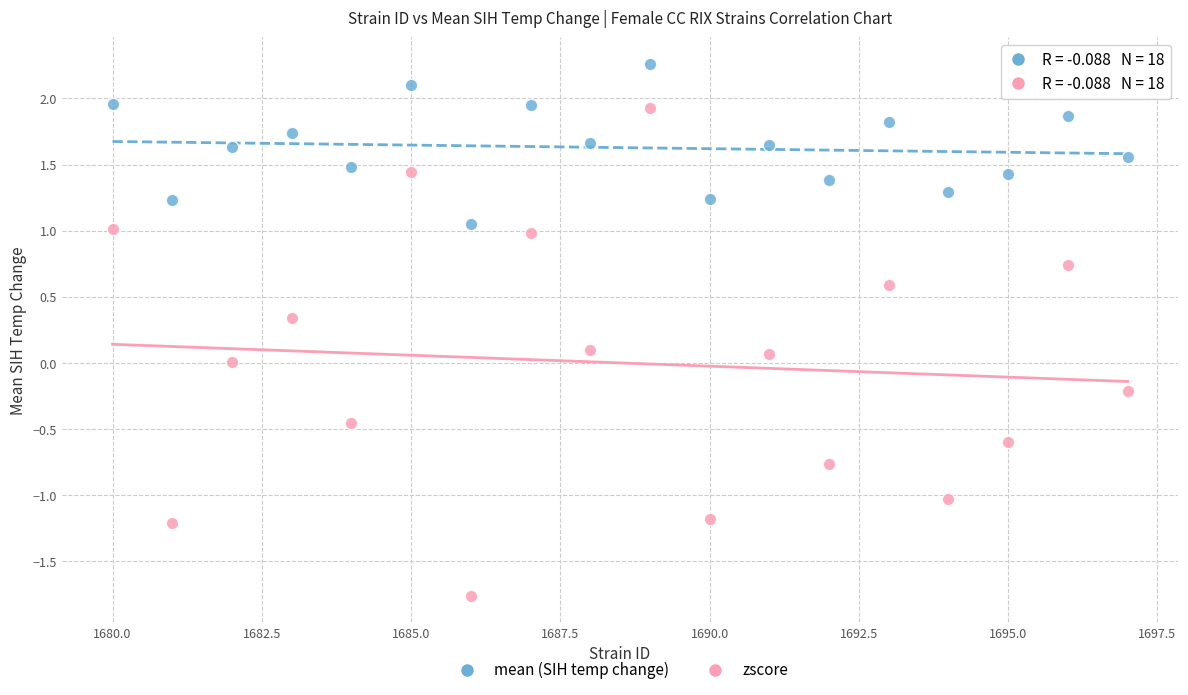

Which series contains the highest Y value?

mean (SIH temp change)